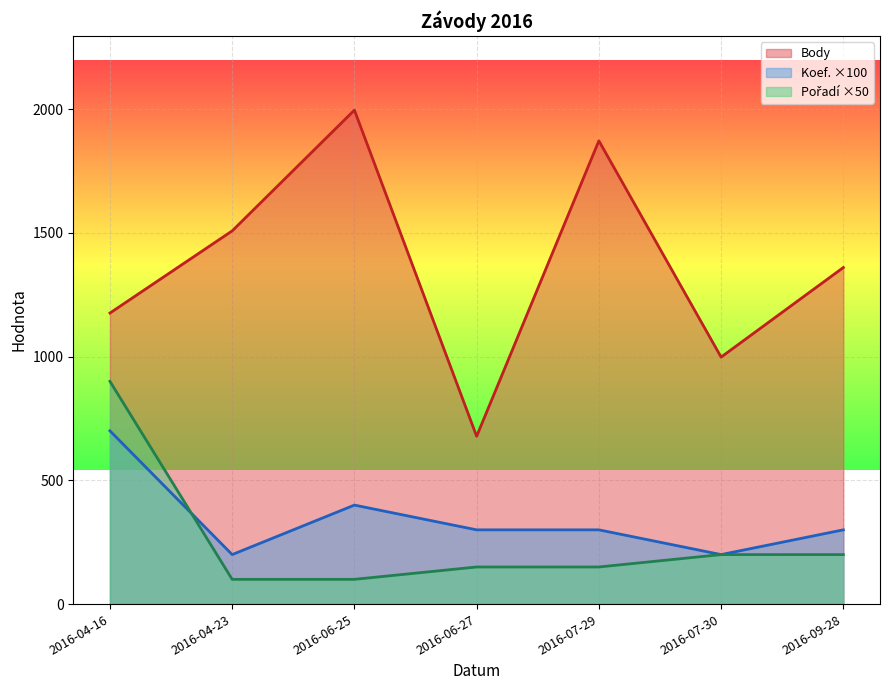

What is the label of the 1st point from the right?

2016-09-28